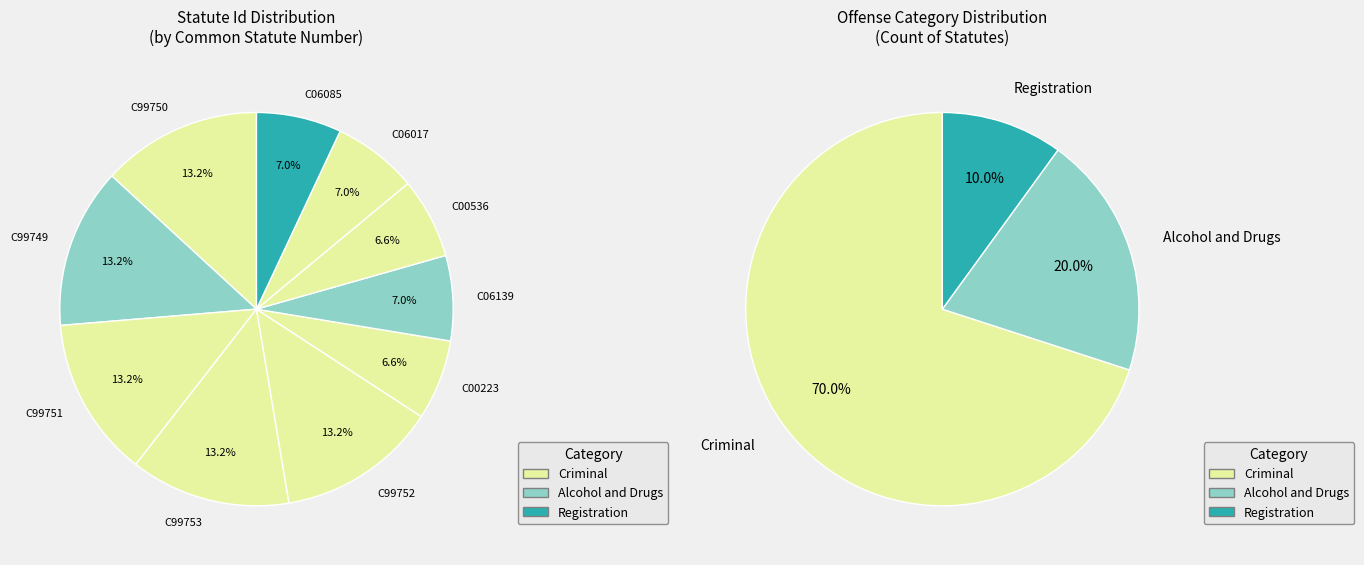

The C99750 slice represents 13% of the pie. True or false?

True